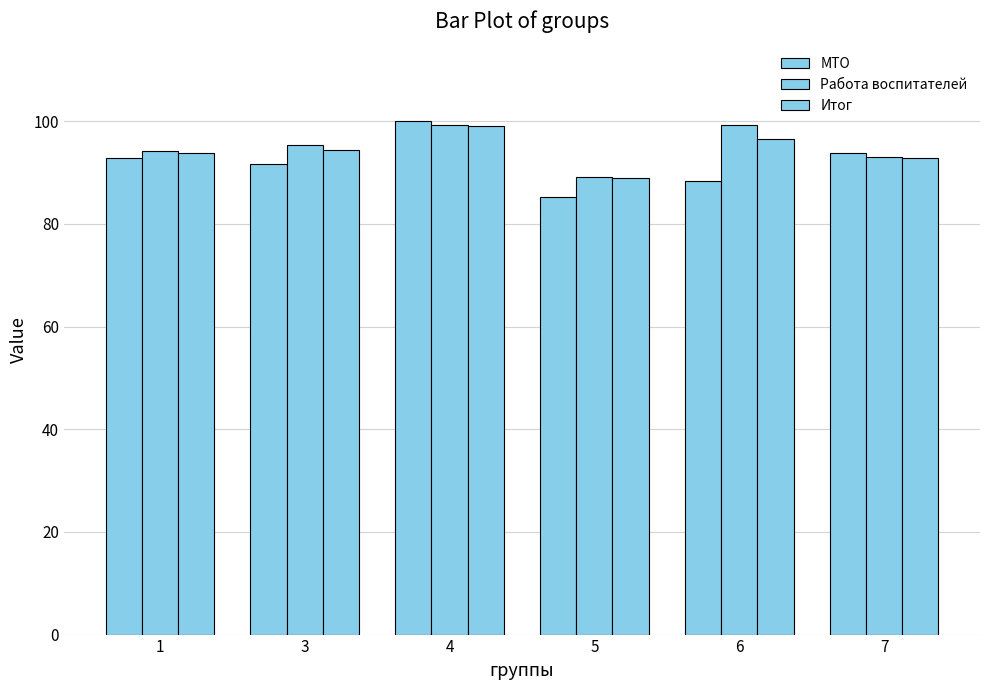

How many values in the Работа воспитателей series exceed 95?

3